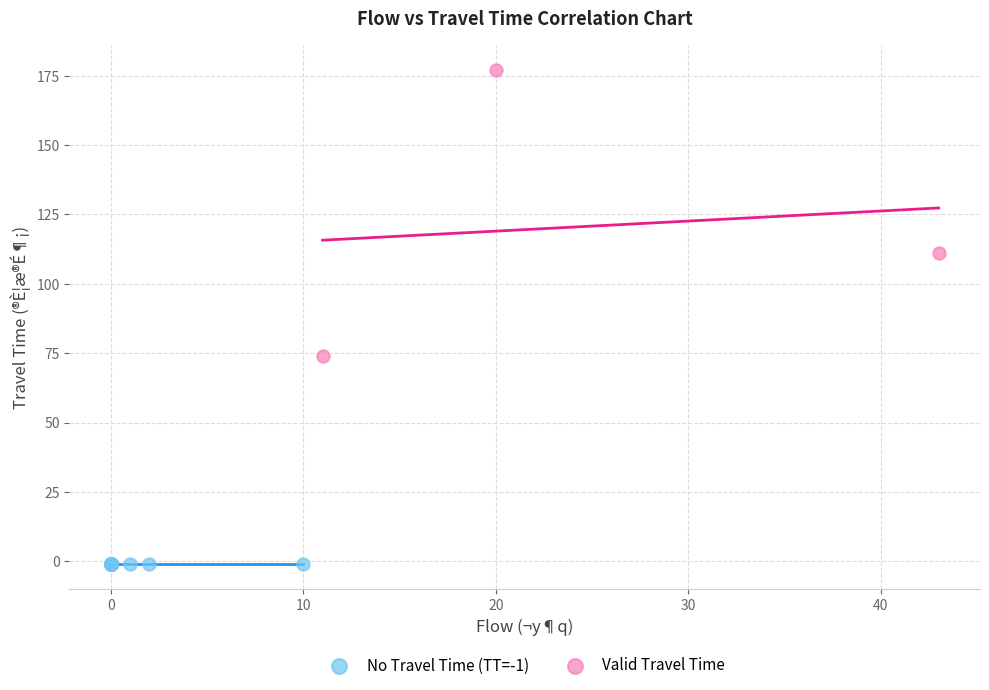

Which series contains the lowest Y value?

No Travel Time (TT=-1)